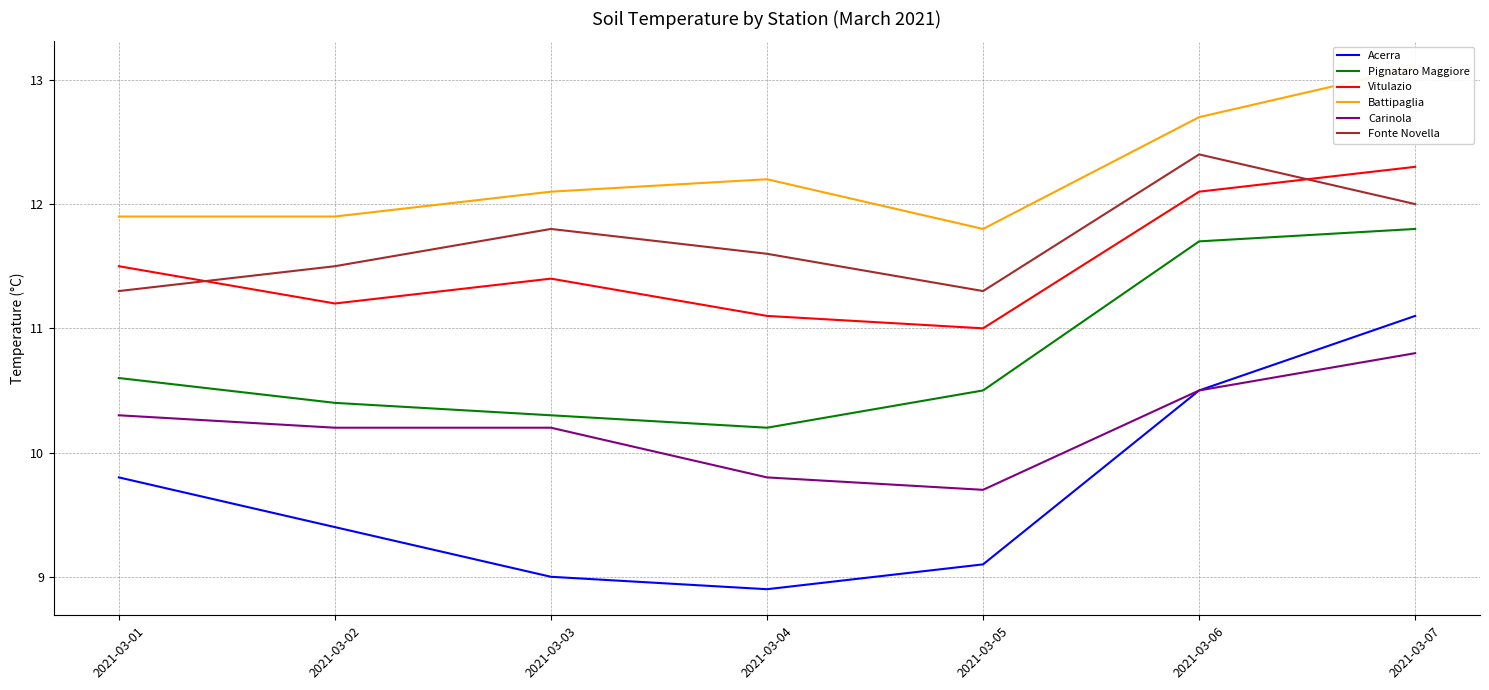

How many lines are shown in the chart?

6